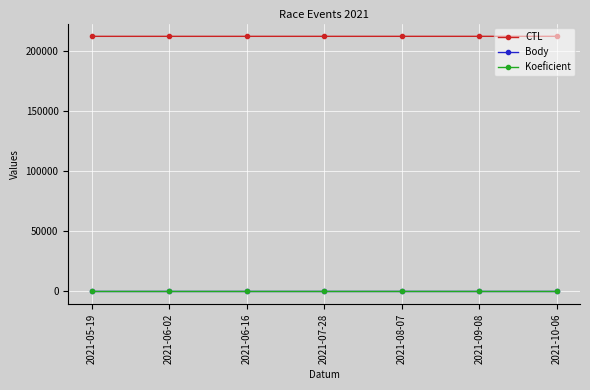

What is the maximum value shown in the chart?

212422.0